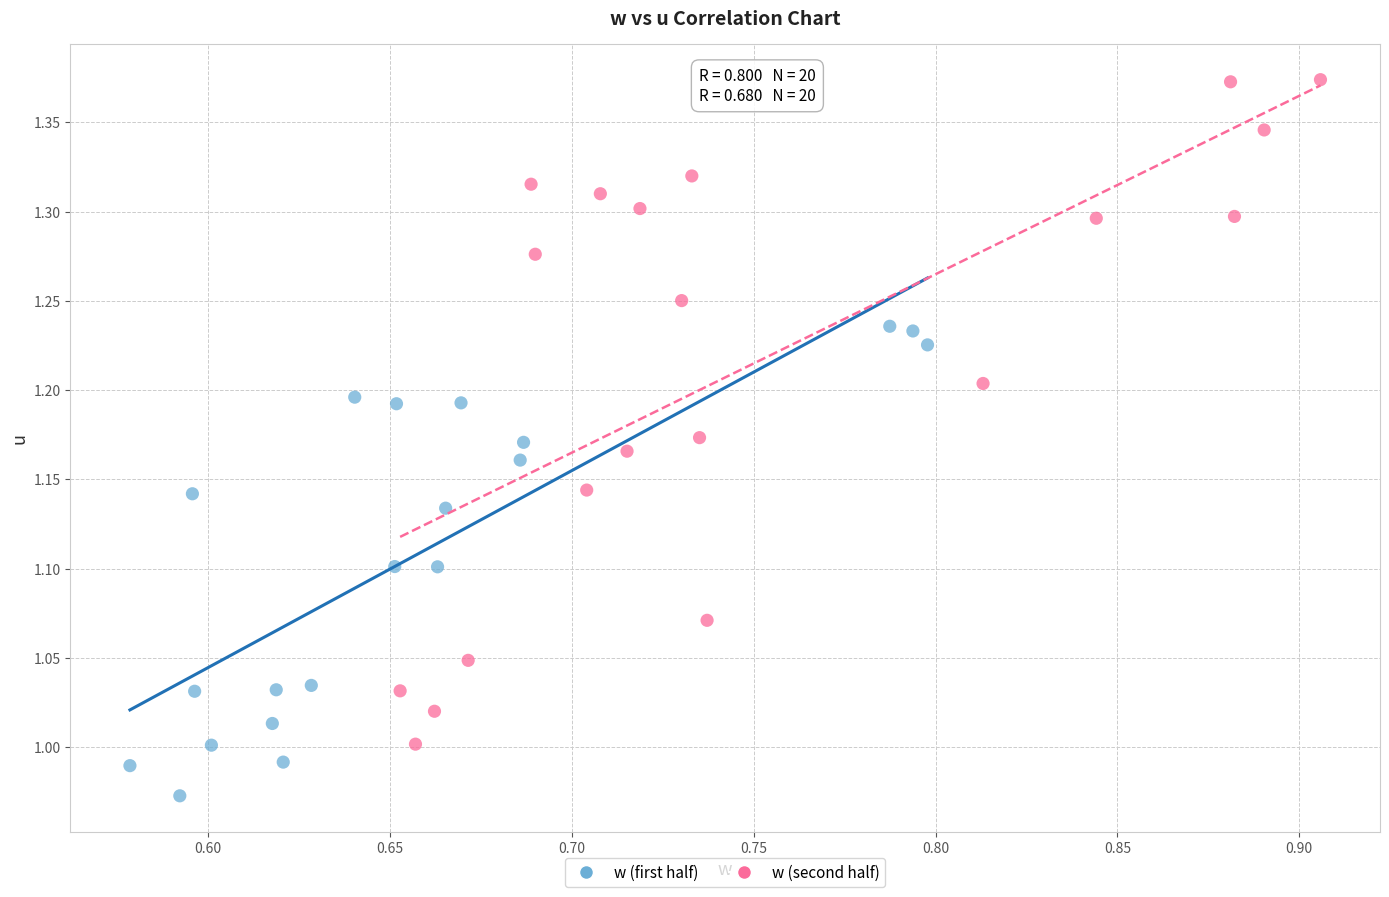

Which series has the widest spread of Y values?

w (second half)